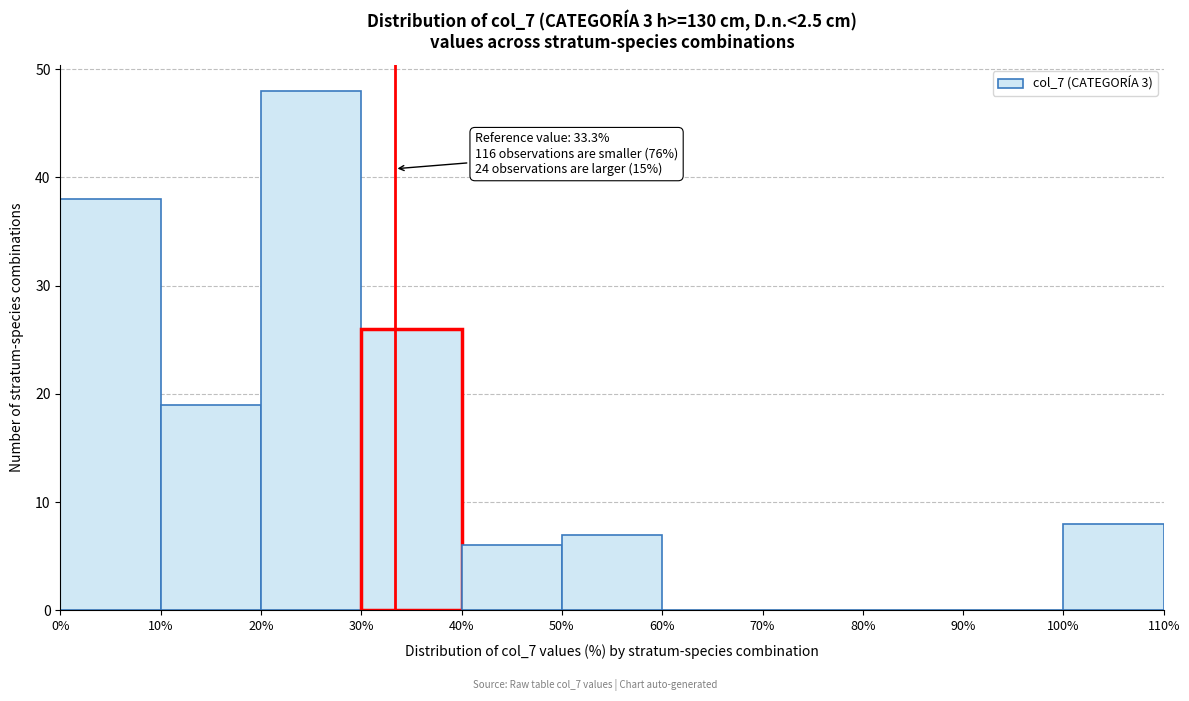

Over which range of the x-axis is the bar tallest?

20% to 30%